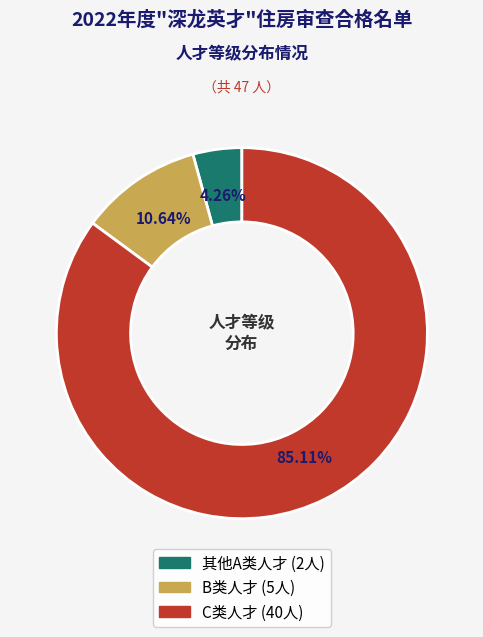

Which slice is the largest?

C类人才